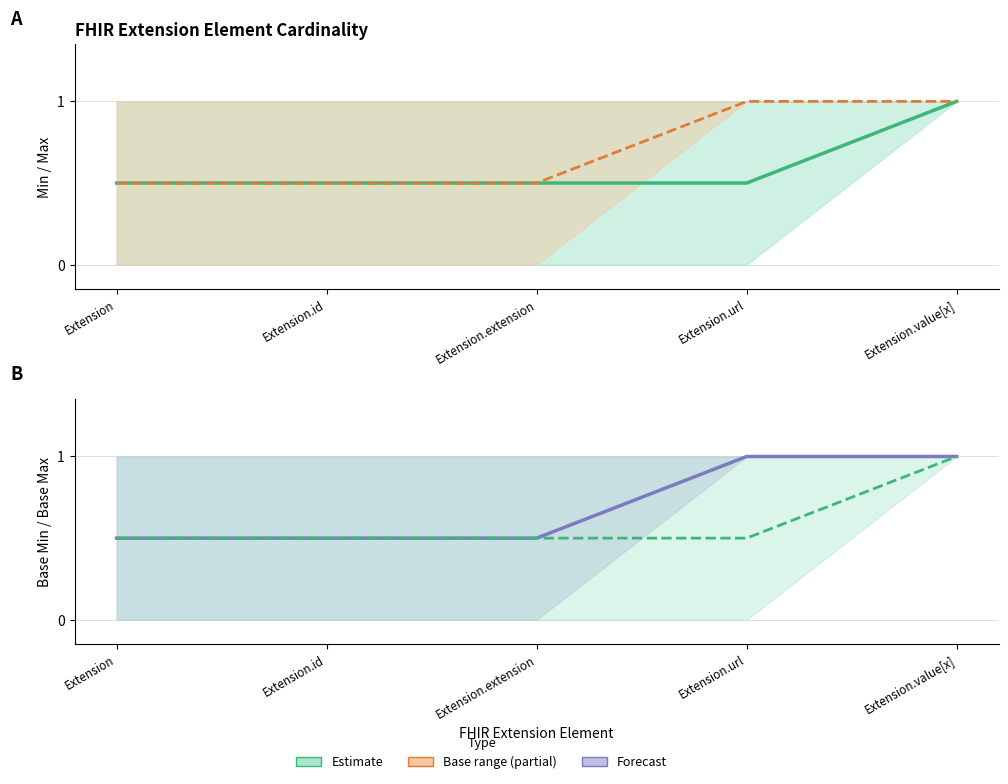

What is the sum of the Estimate (mid) values at Extension.url and Extension.id?

1.0